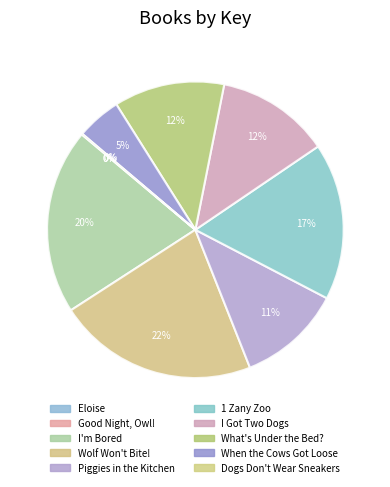

How many segments does this pie chart have?

10